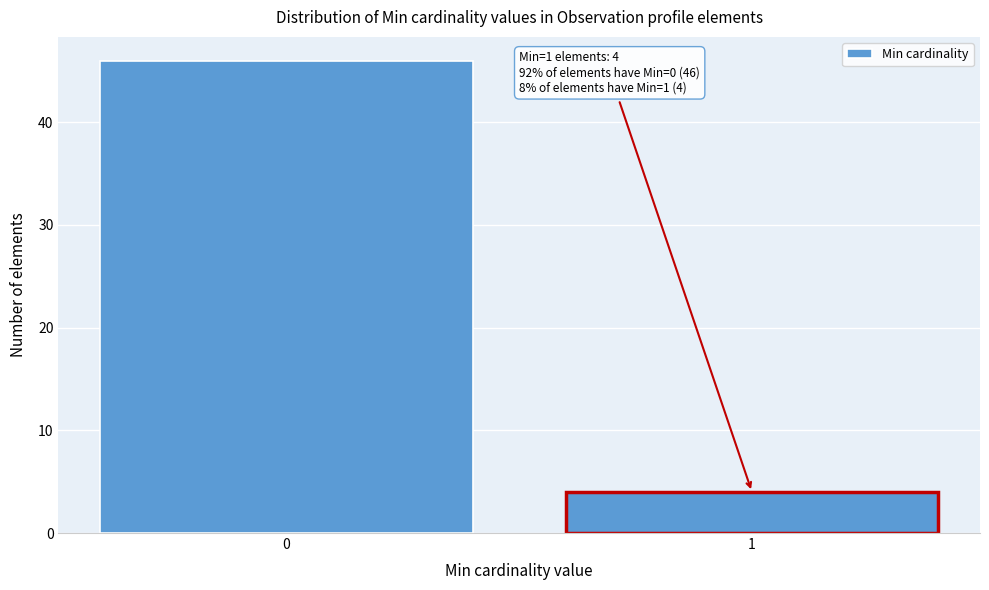

Reading right to left, list all the values displayed in this chart.

4	46